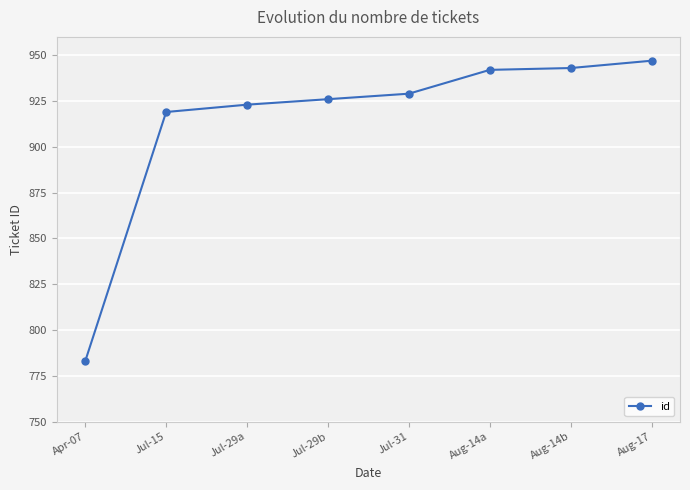

What is the sum of the values at Aug-17 and Aug-14a?

1889